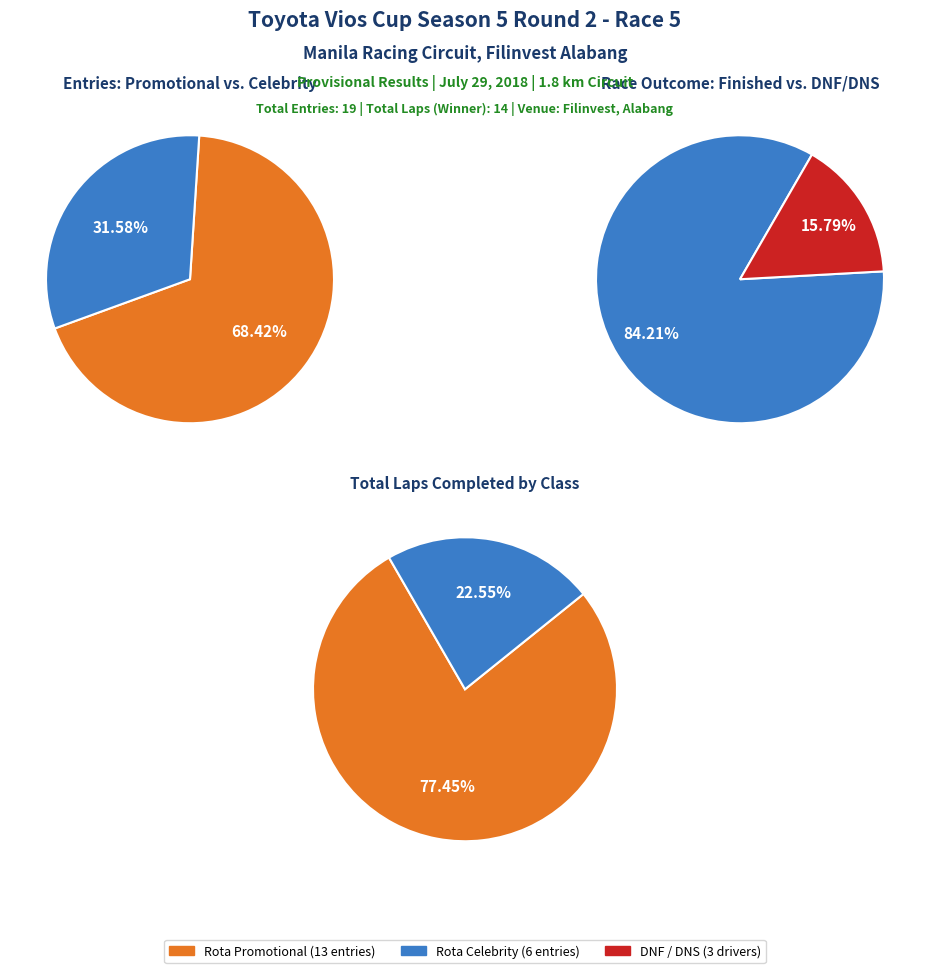

The Rota Celebrity slice represents 42% of the pie. True or false?

False